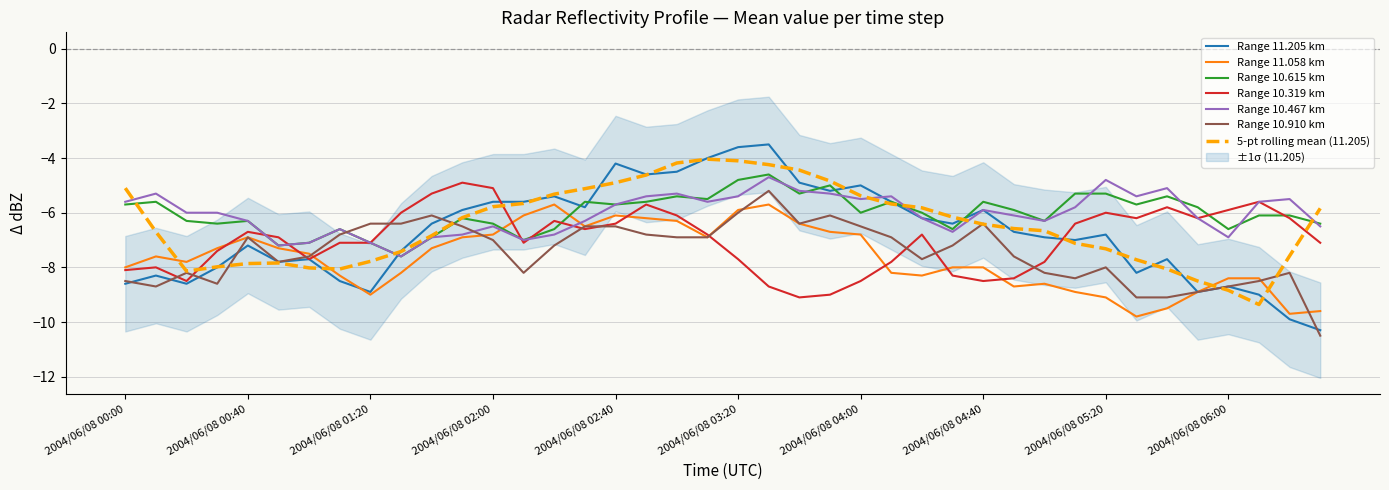

Where is 11.058 nearest to the value -7?

2004/06/08 00:40